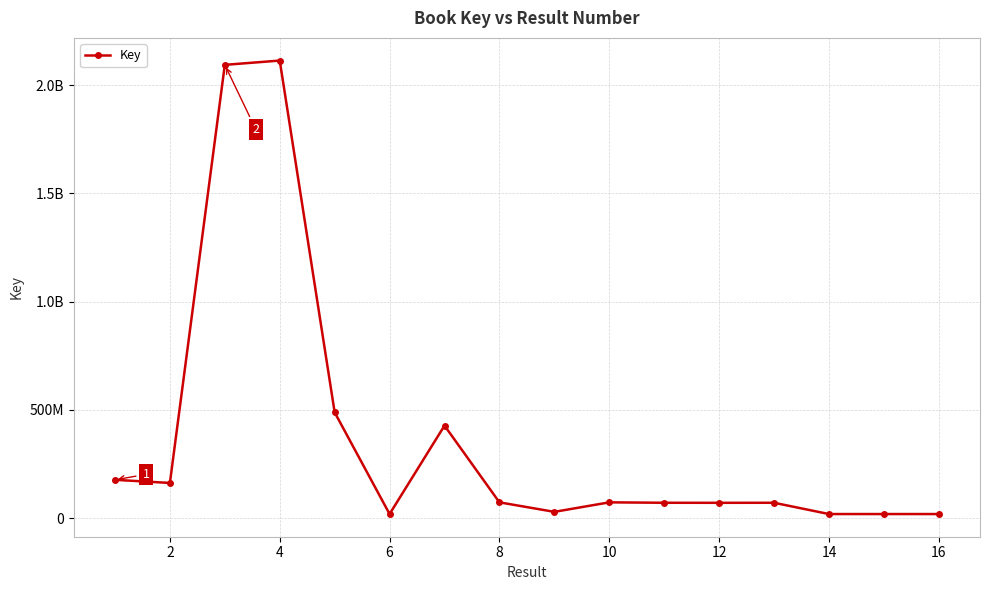

What is the average value?

369982844